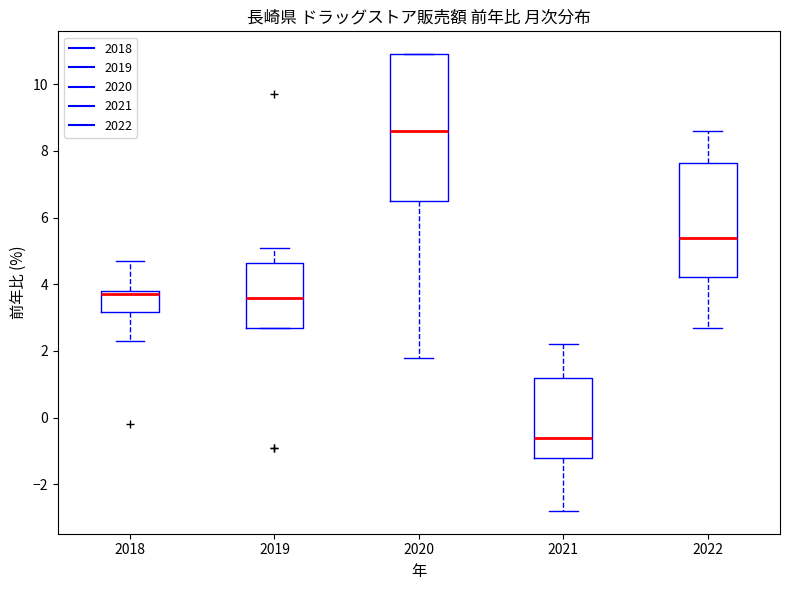

Reading left to right, transcribe this box plot: for each box, give where its median line is, the range the box spans, and where its two whiskers end, as read against the y-axis. The values are not printed on the chart, so give them approximately, as read against the axis.

2018: median 3.8 (just below the box's upper edge), box 3.2 to 3.8, whiskers 2.4 to 4.8
2019: median 3.6, box 2.8 to 4.6, whiskers 2.8 to 5.2
2020: median 8.6, box 6.6 to 11.0, whiskers 1.8 to 11.0
2021: median -0.6, box -1.2 to 1.2, whiskers -2.8 to 2.2
2022: median 5.4, box 4.2 to 7.6, whiskers 2.8 to 8.6